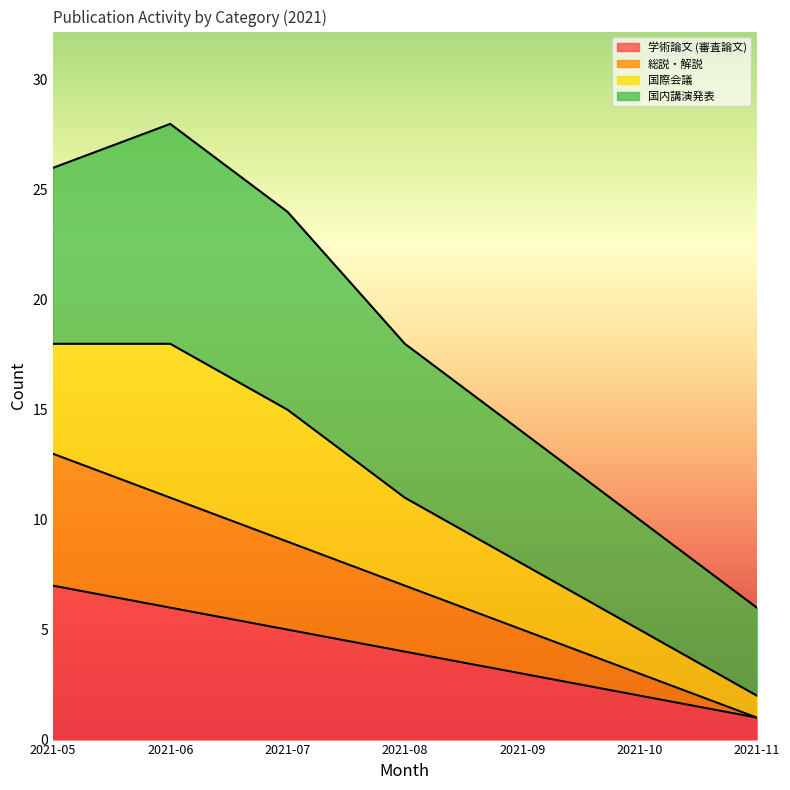

What is the total value across all series at 2021-07?

24